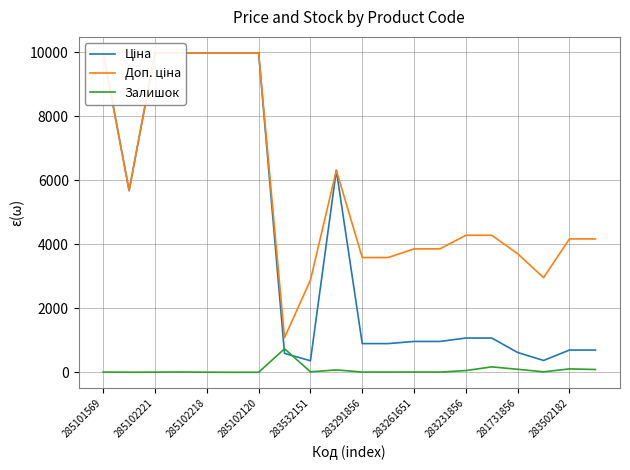

What is the label of the 14th point from the left?

13